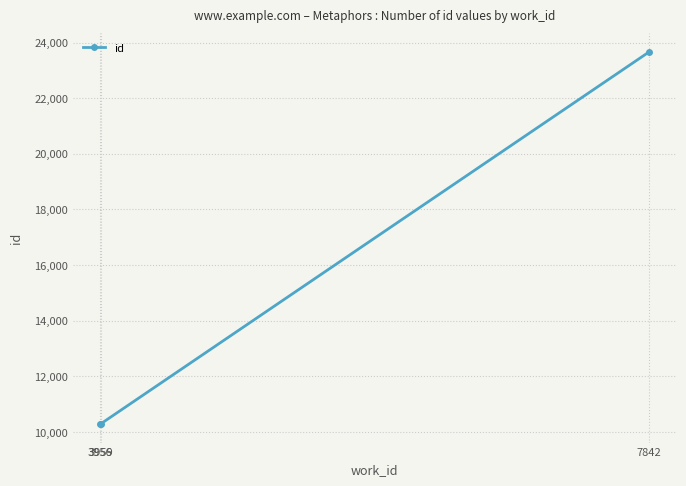

Approximately how many times larger is the value at 3959 compared to 3956?

1.0